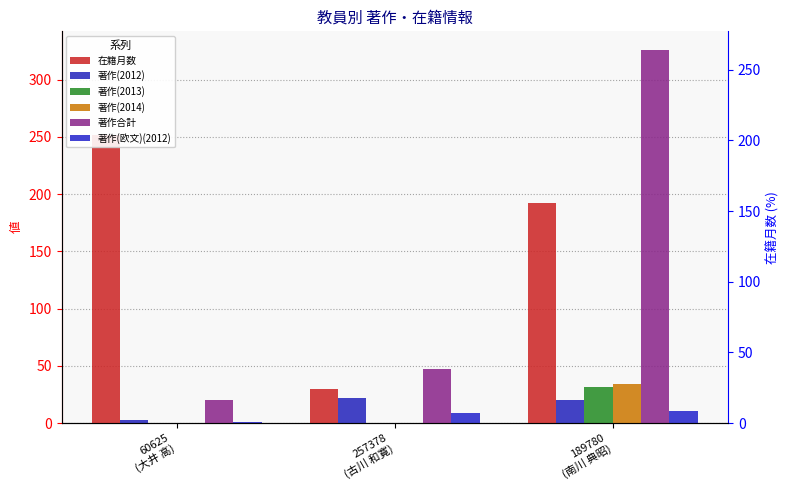

What position from the left is 60625
(大井 高)?

1